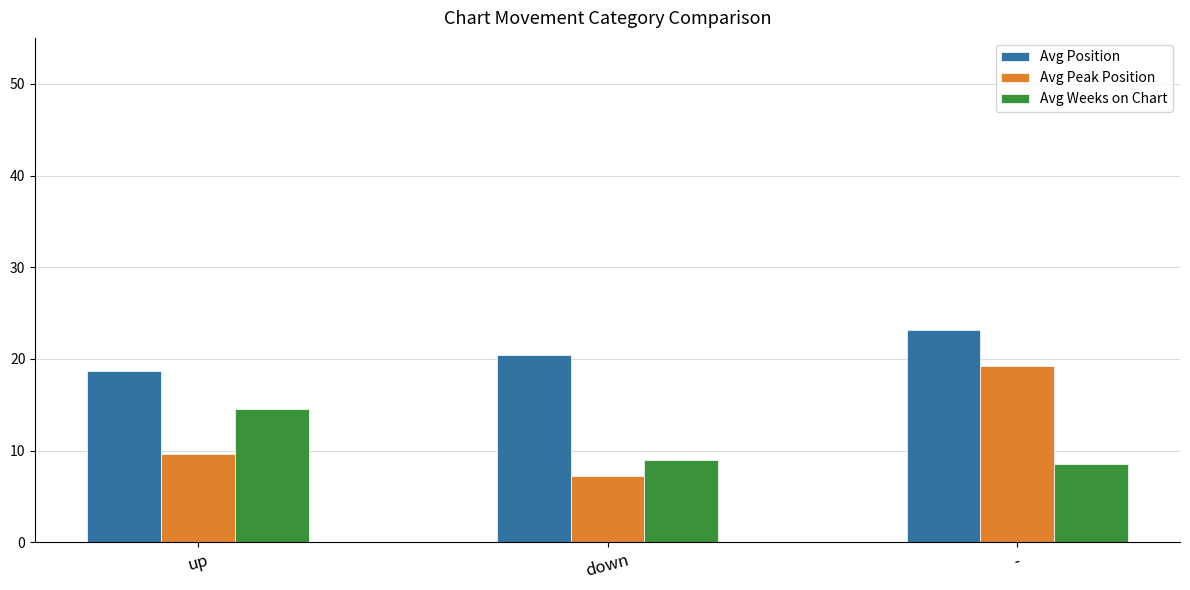

At up, list the series in order from largest to smallest.

Avg Position, Avg Weeks on Chart, Avg Peak Position